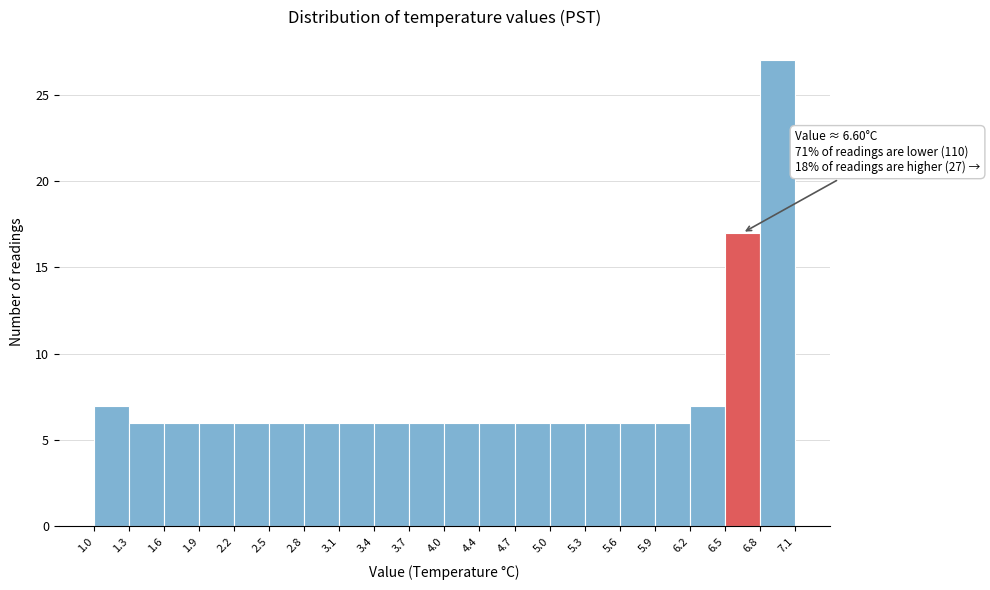

Over which range of the x-axis is the bar tallest?

6.8 to 7.1